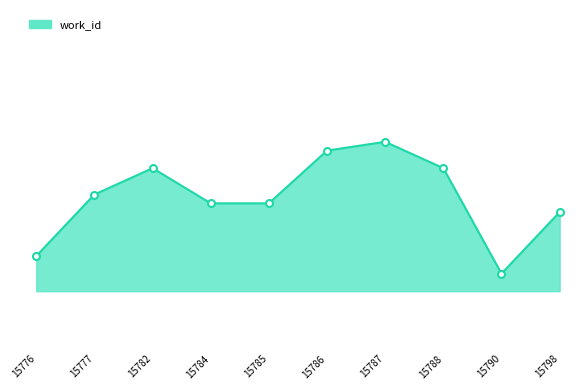

How many points are lower than both their immediate neighbors (excluding endpoints)?

1